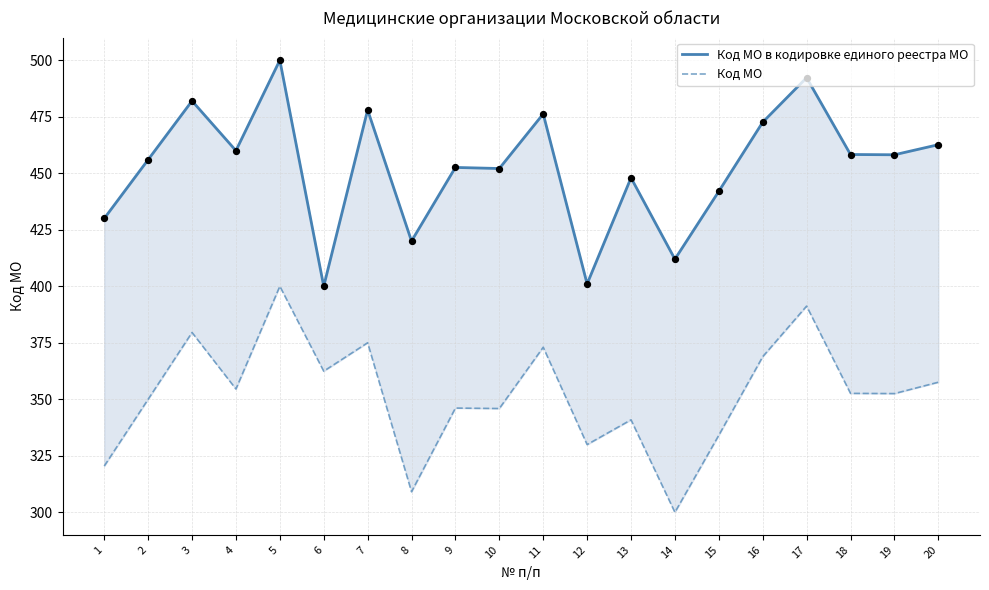

Which series reaches the maximum Y coordinate?

Код МО в кодировке единого реестра МО